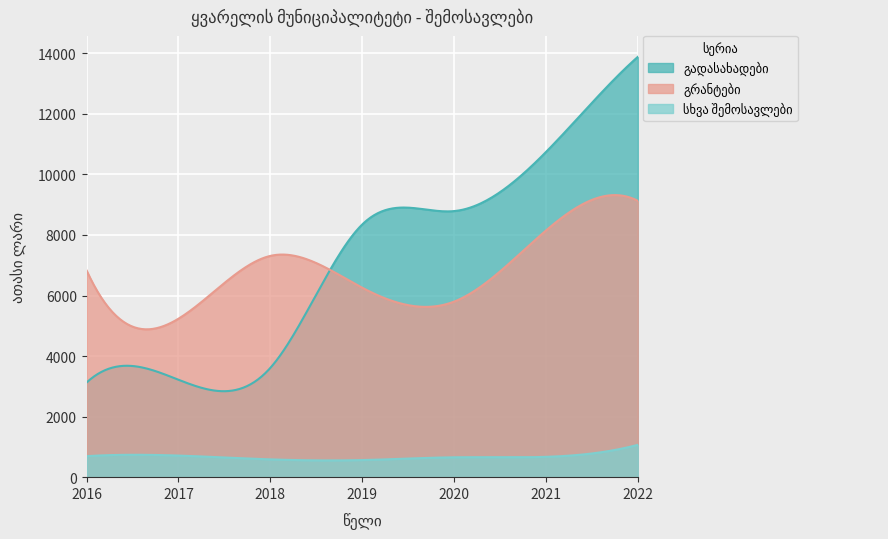

At which label does გადასახადები reach its peak?

2022